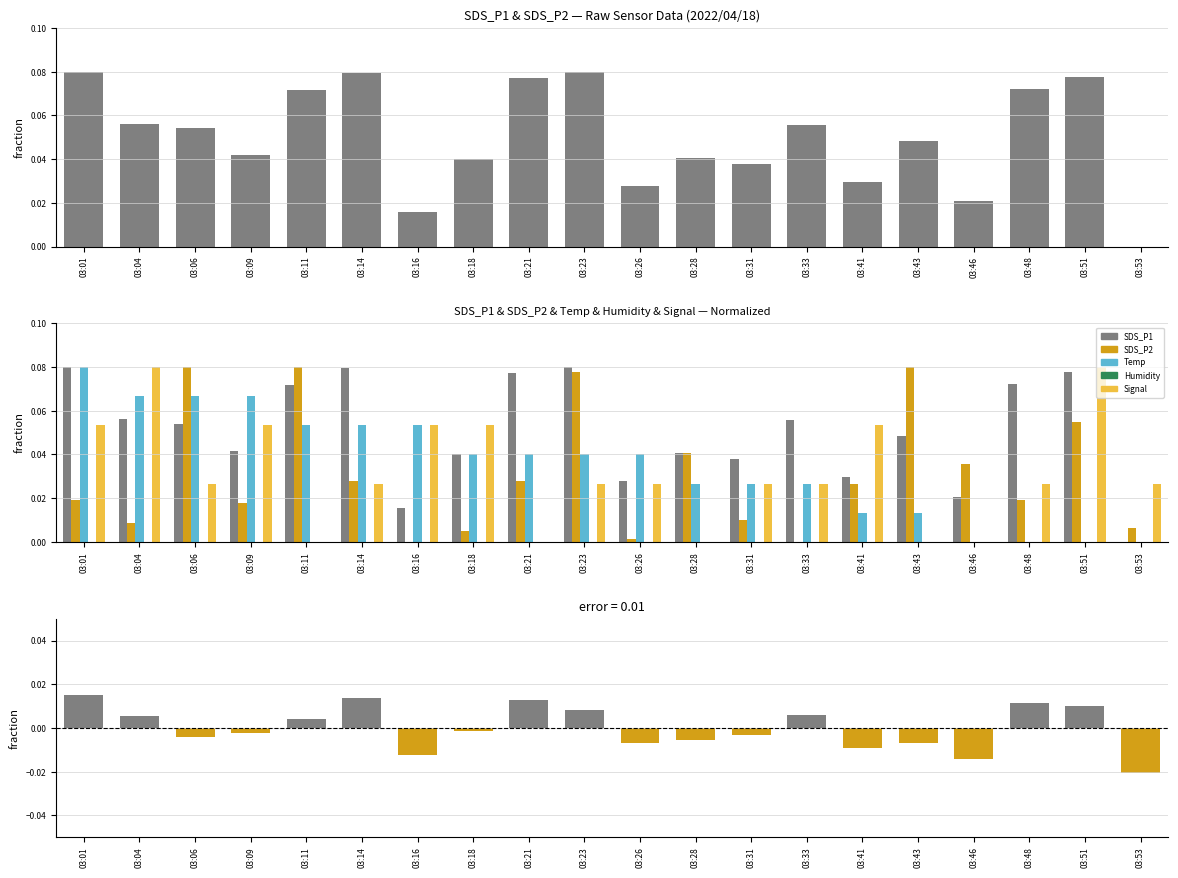

True or false: Signal has a value of 0.1 at 03:04.

True